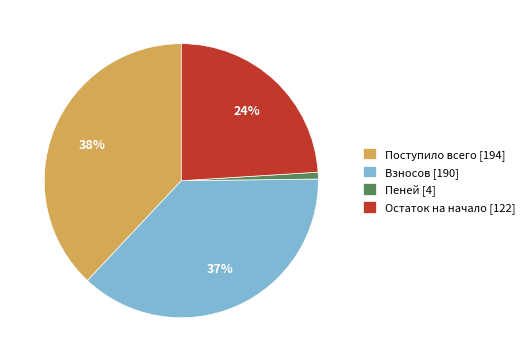

How many slices are in this pie chart?

4